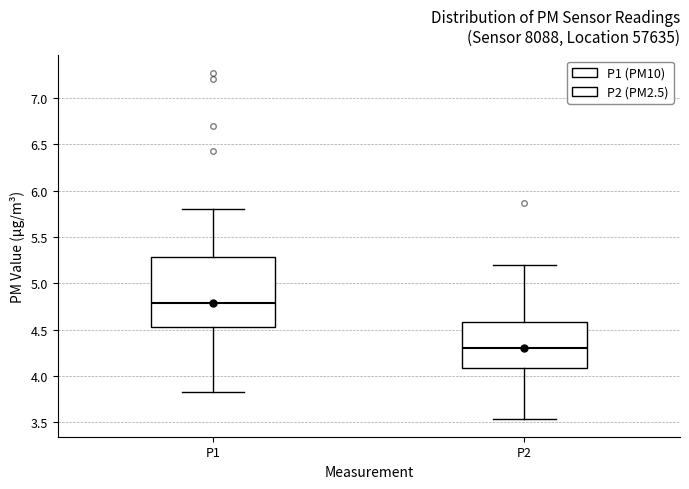

Where is the lower edge of the box for P2 on the y-axis? The values are not printed on the chart, so give them approximately, as read against the axis.

4.10